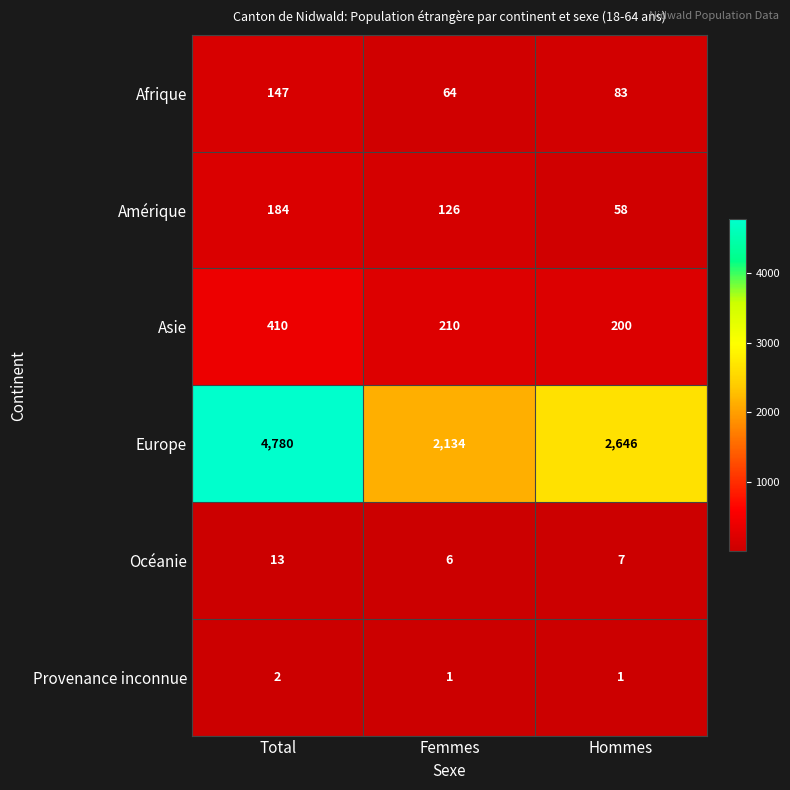

How many Europe values are between 2134 and 4780?

3